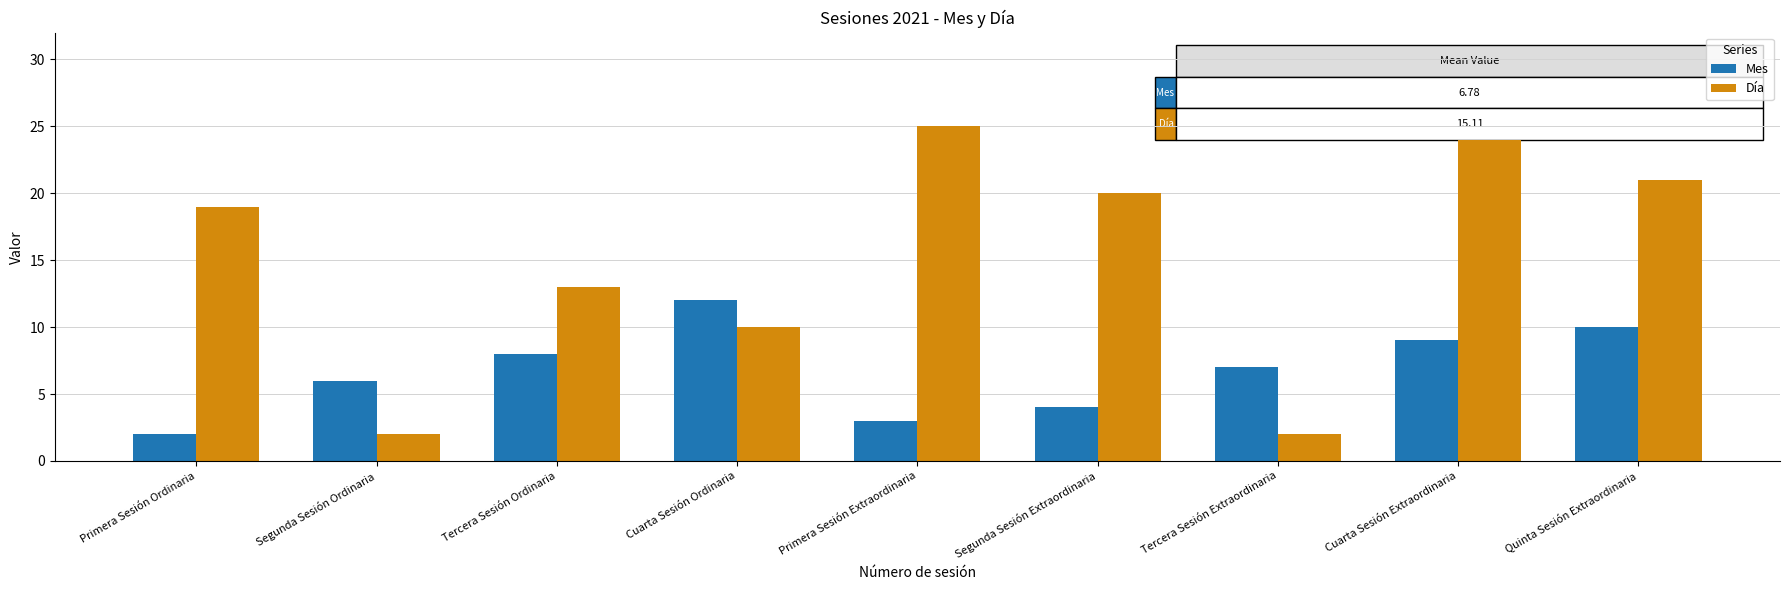

What is the sum of all Día values?

136